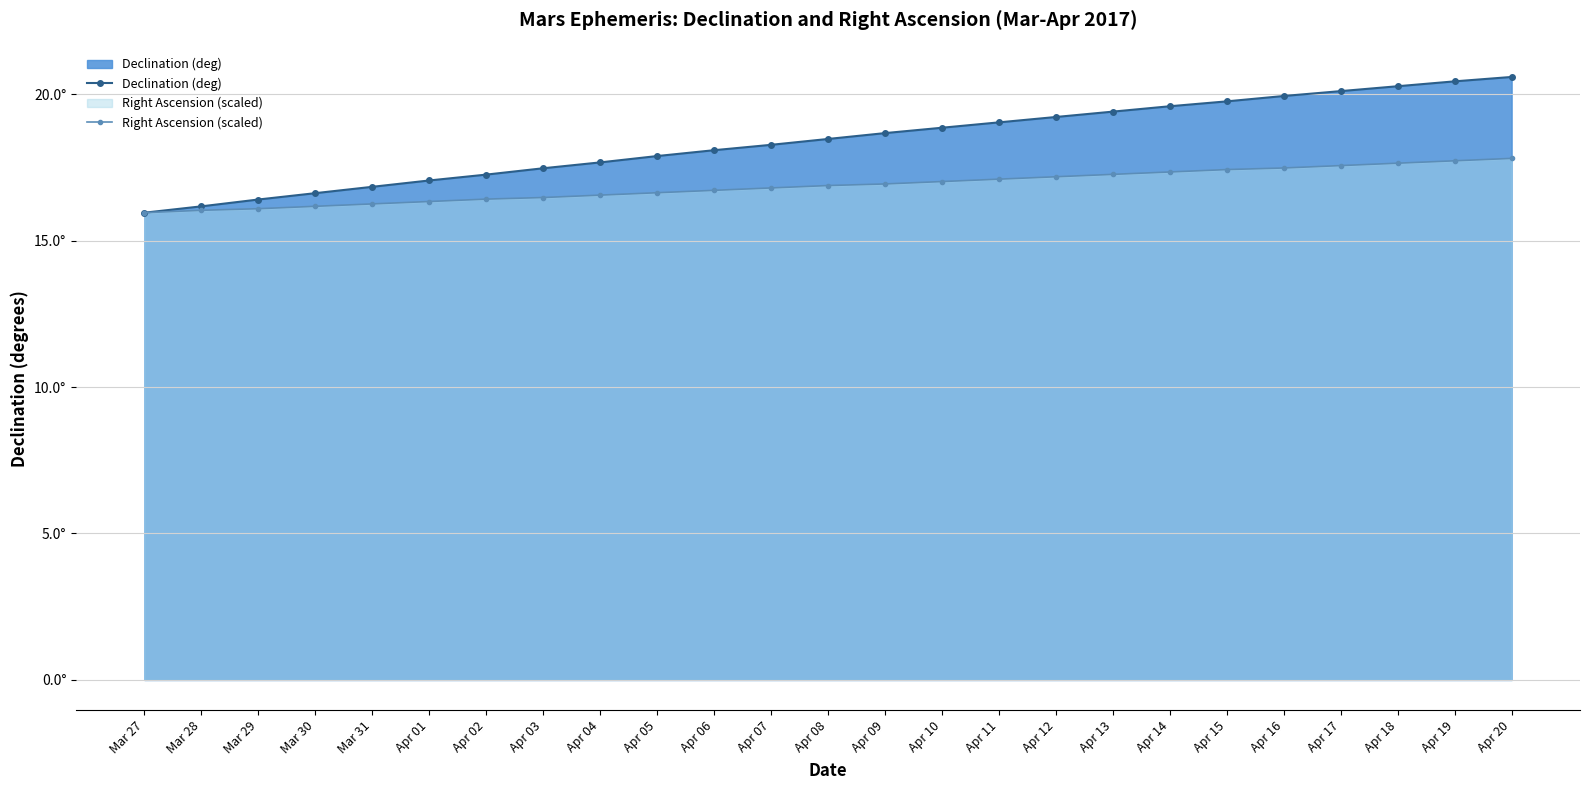

Which label corresponds to the smallest value in the chart?

Mar 27